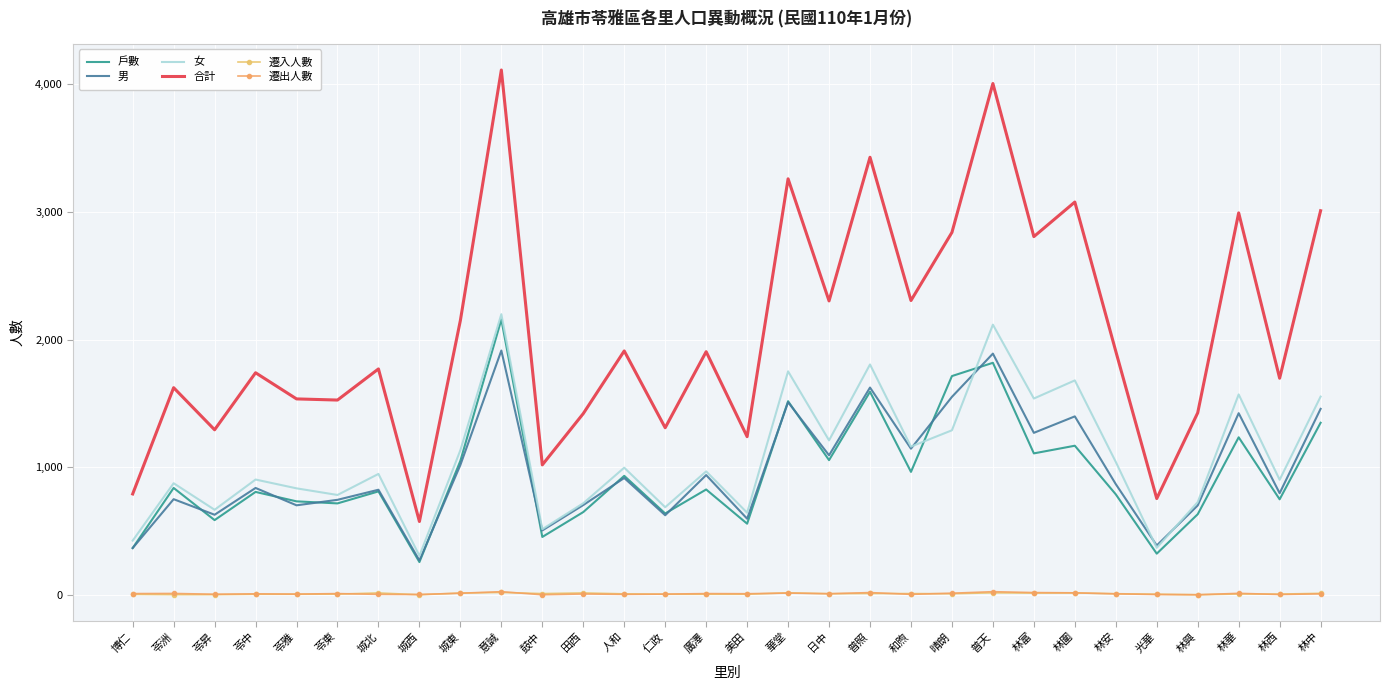

True or false: 遷入人數 has more than 1 interior local peaks.

True